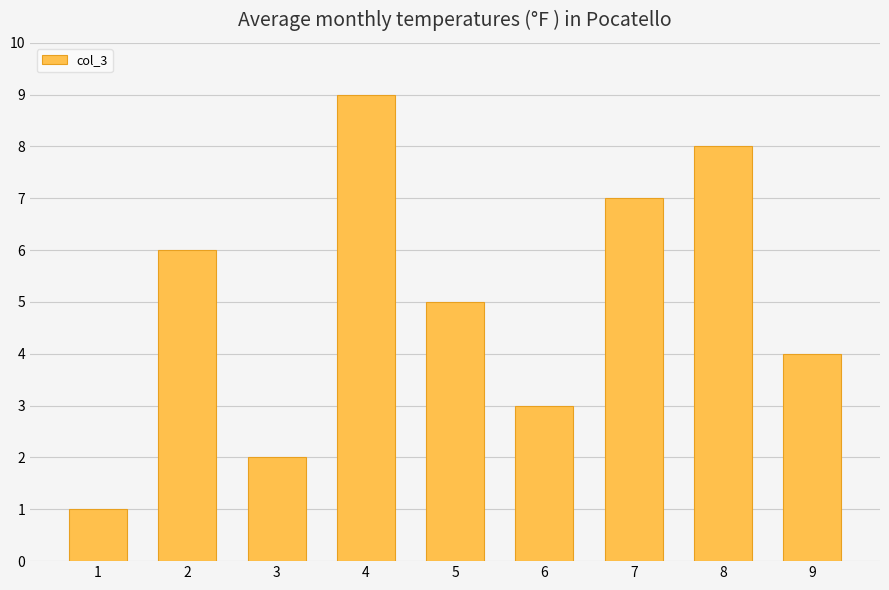

Reading left to right, transcribe all the data shown in this chart.

1=1	2=6	3=2	4=9	5=5	6=3	7=7	8=8	9=4